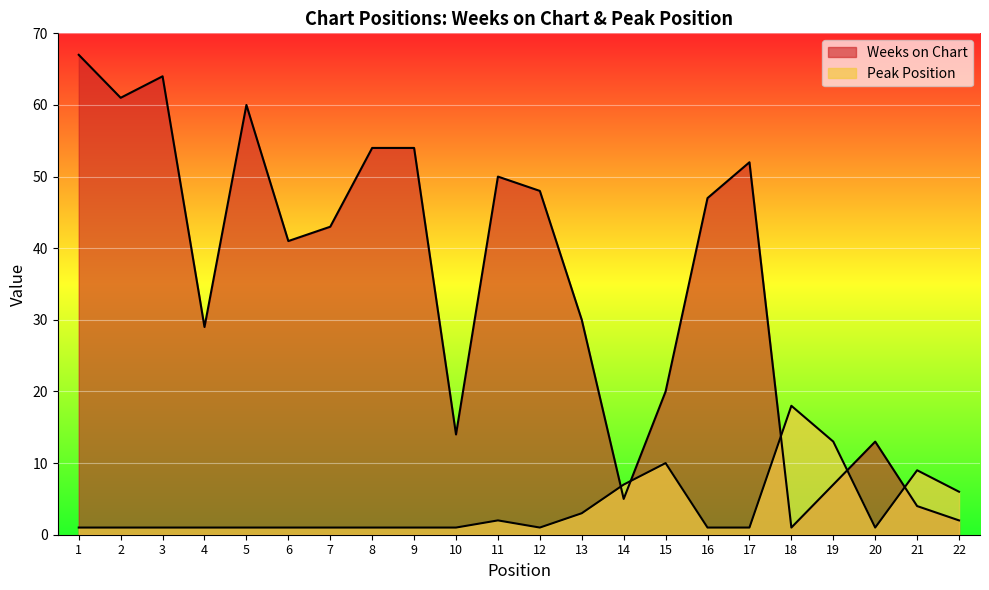

What is the spread (max minus min) of values at 19?

6